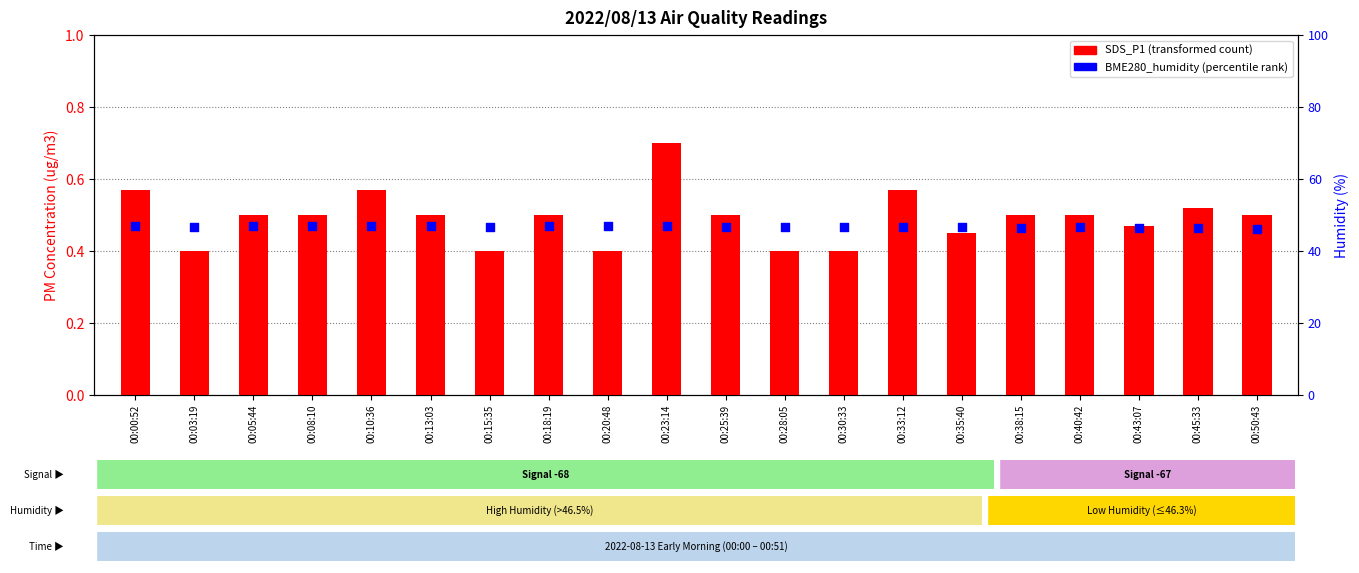

Is the value of BME280_humidity (percentile rank) at 00:35:40 greater than the value of SDS_P1 (transformed count) at 00:40:42?

Yes